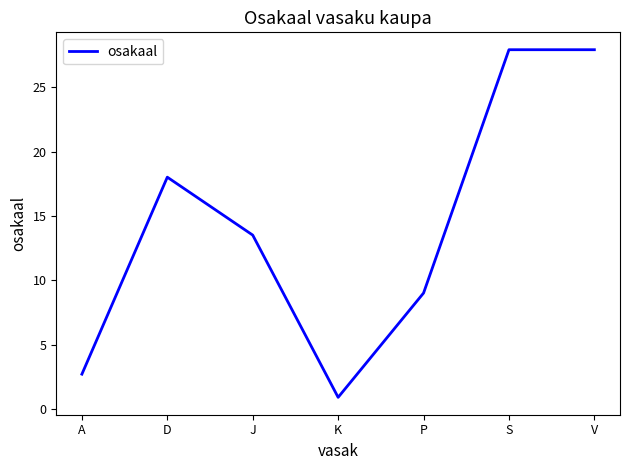

Which label corresponds to the smallest value in the chart?

K